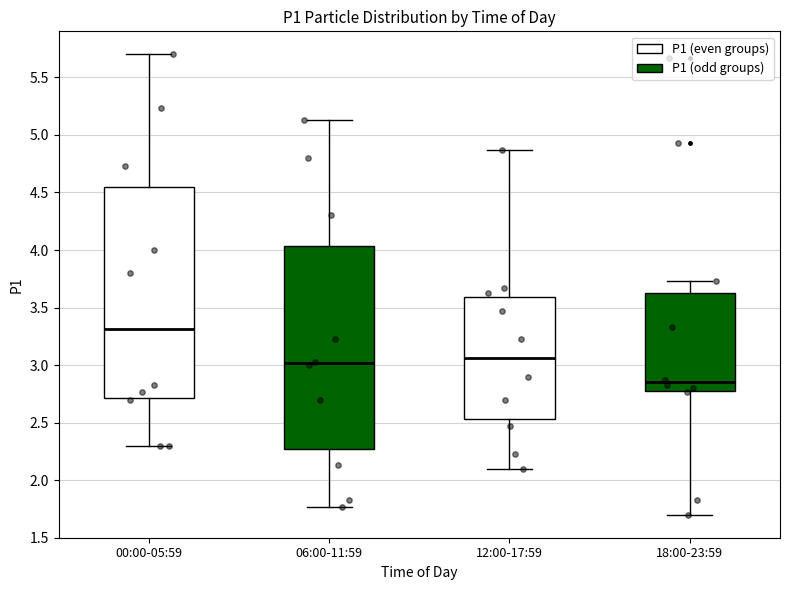

Which box has the lowest median line?

18:00-23:59